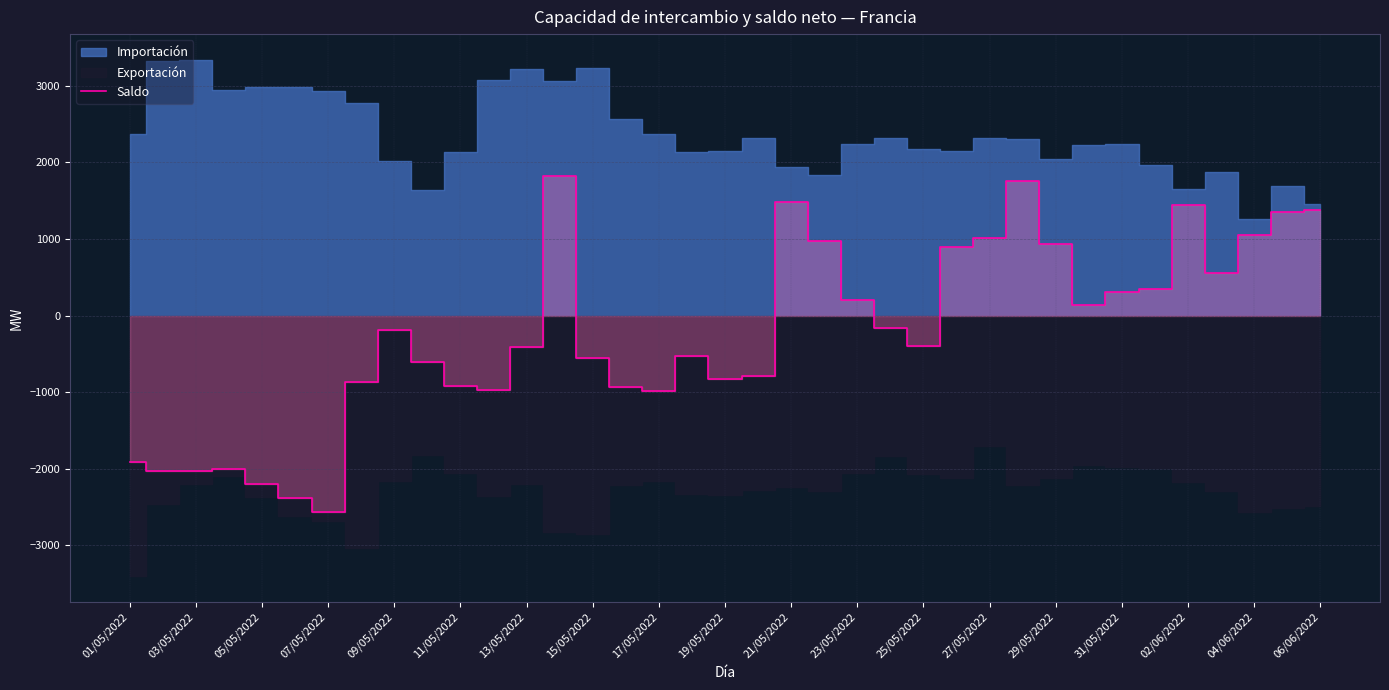

Between 25 and 31, which is larger?

25